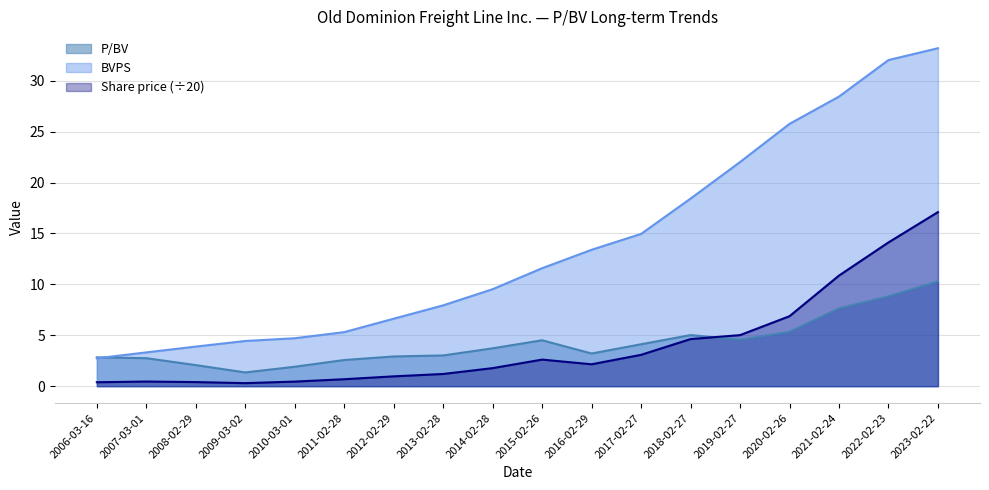

How many distinct data groups are displayed?

3